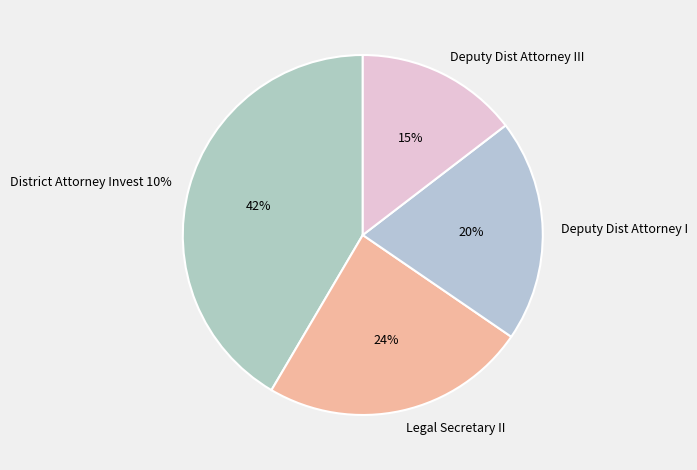

Between Legal Secretary II and Deputy Dist Attorney III, which is larger?

Legal Secretary II